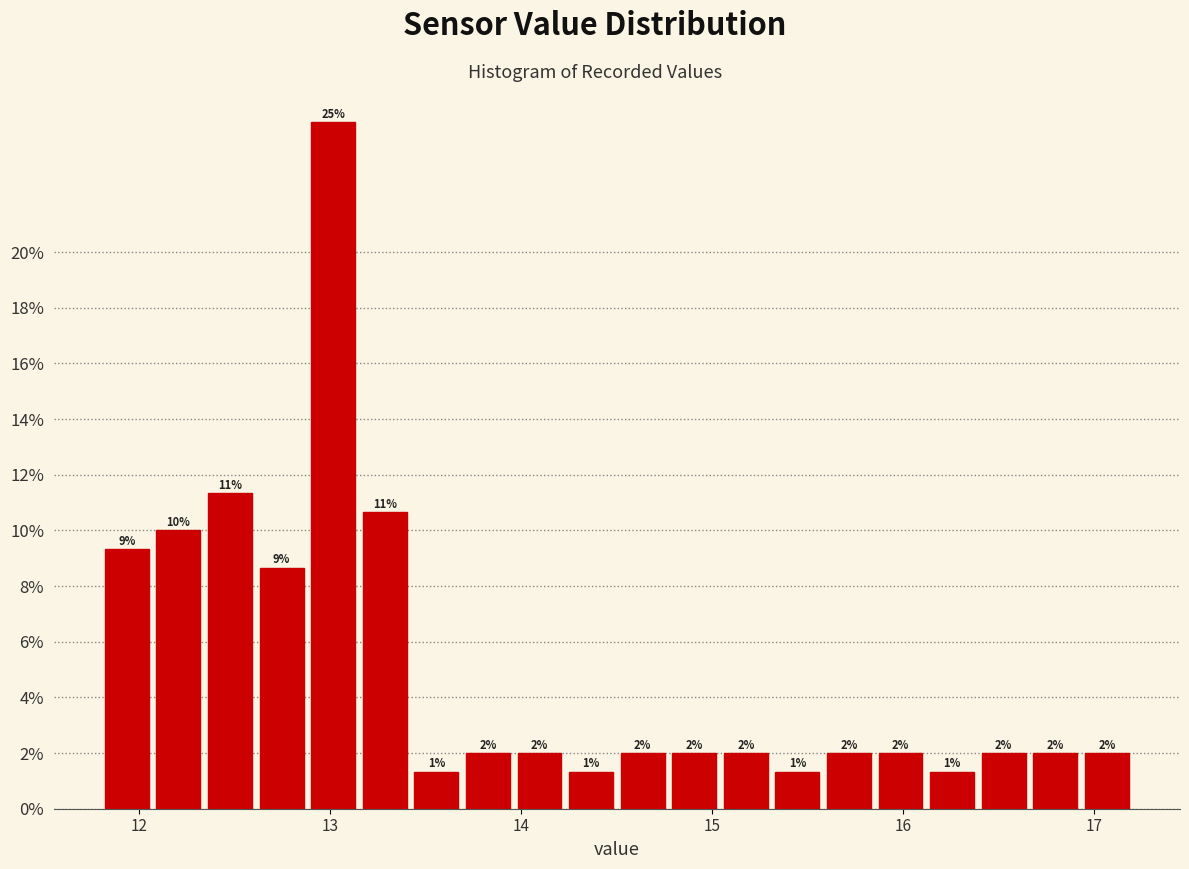

Read against the x-axis, roughly where is the centre of the tallest bar?

13.0